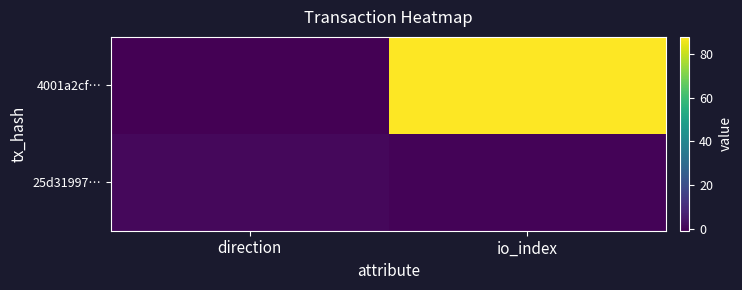

What is the maximum value shown in the chart?

88